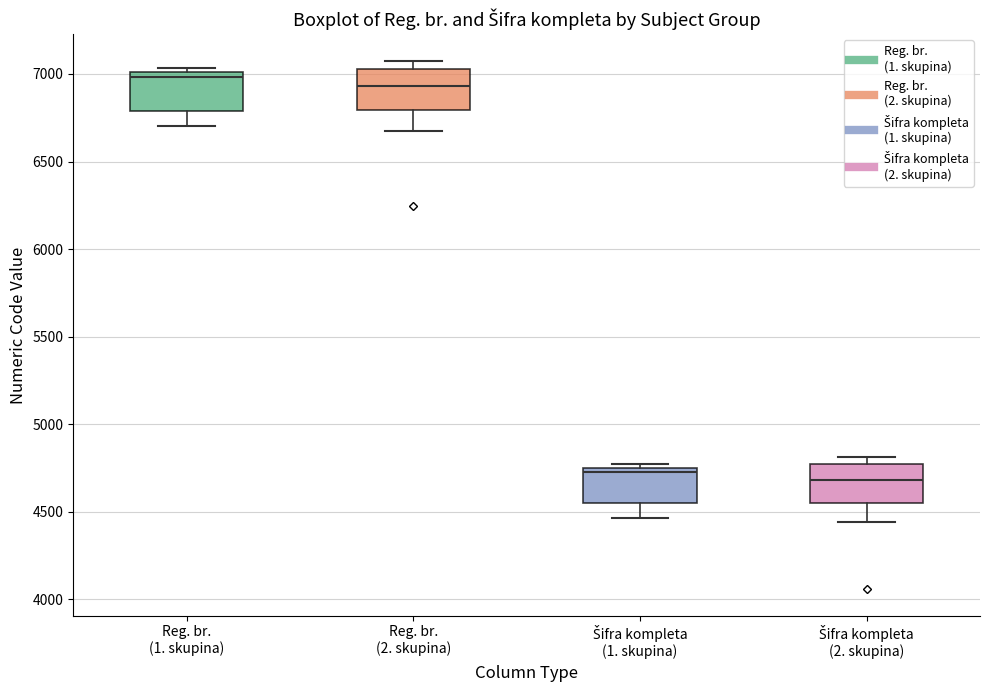

Where does the median line of the box for Šifra kompleta (2. skupina) sit on the y-axis? The values are not printed on the chart, so give them approximately, as read against the axis.

4700